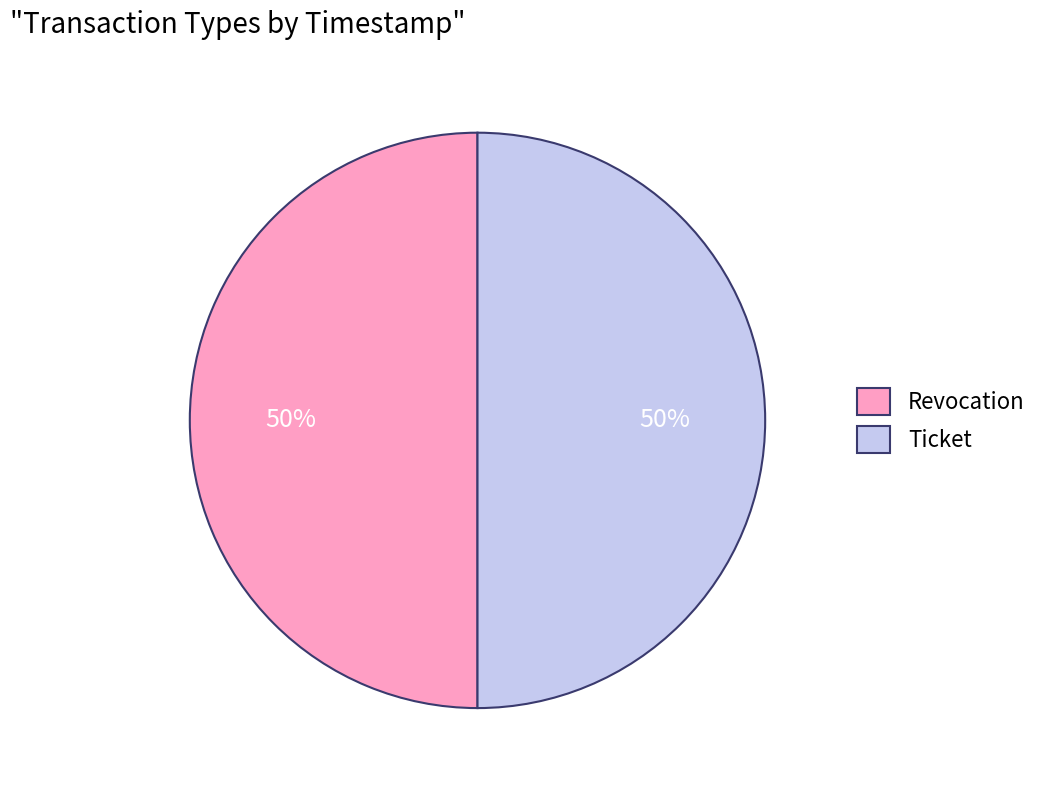

How many slices are in this pie chart?

2